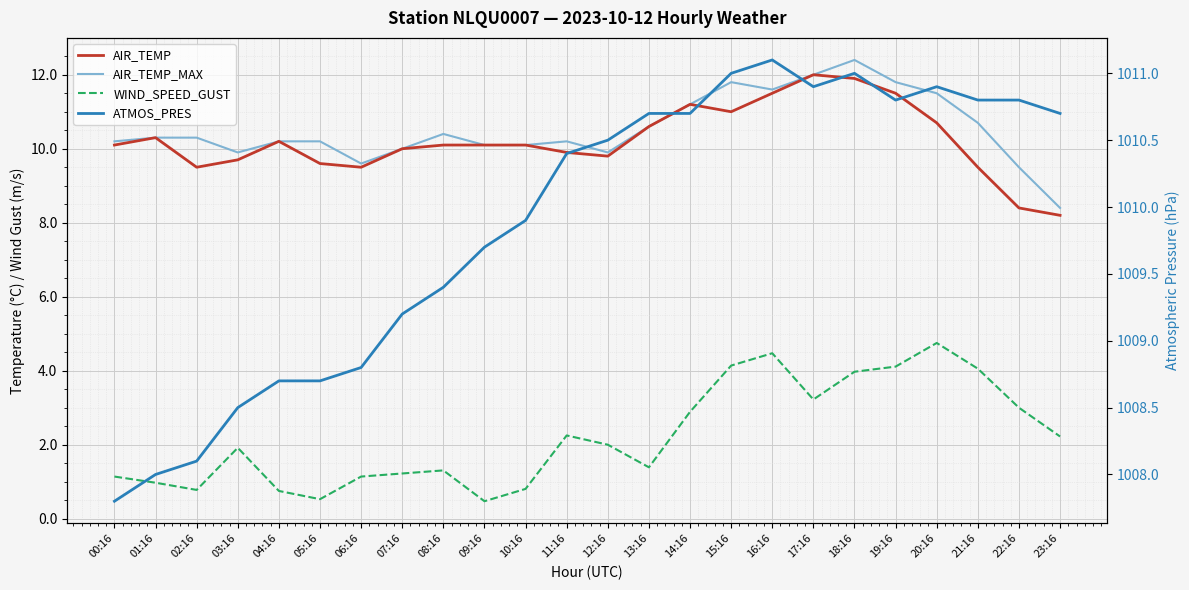

What is the difference between the WIND_SPEED_GUST values at 03:16 and 13:16?

0.5